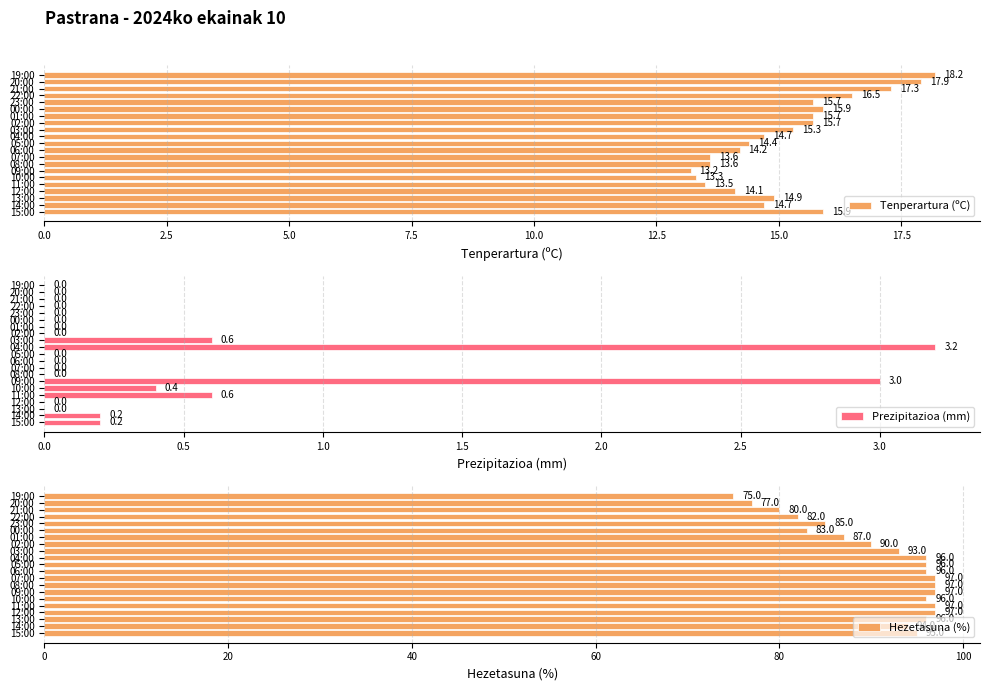

What is the value of the Tenperartura (ºC) bar at the 19th from the left?

17.3